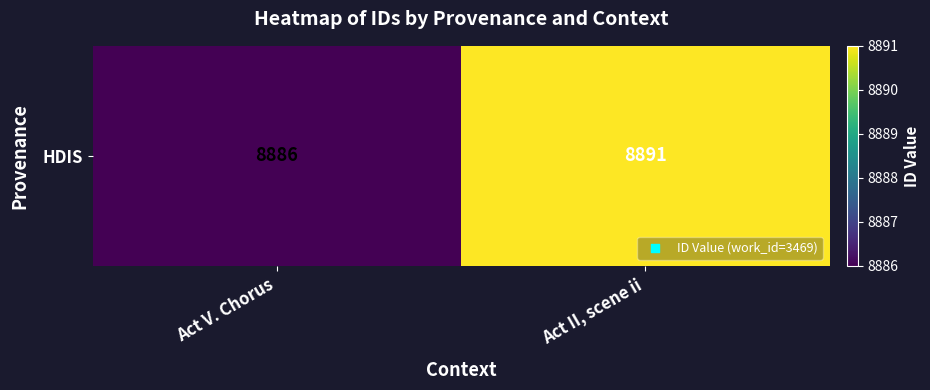

Reading left to right, extract all data points from this chart.

8886	8891